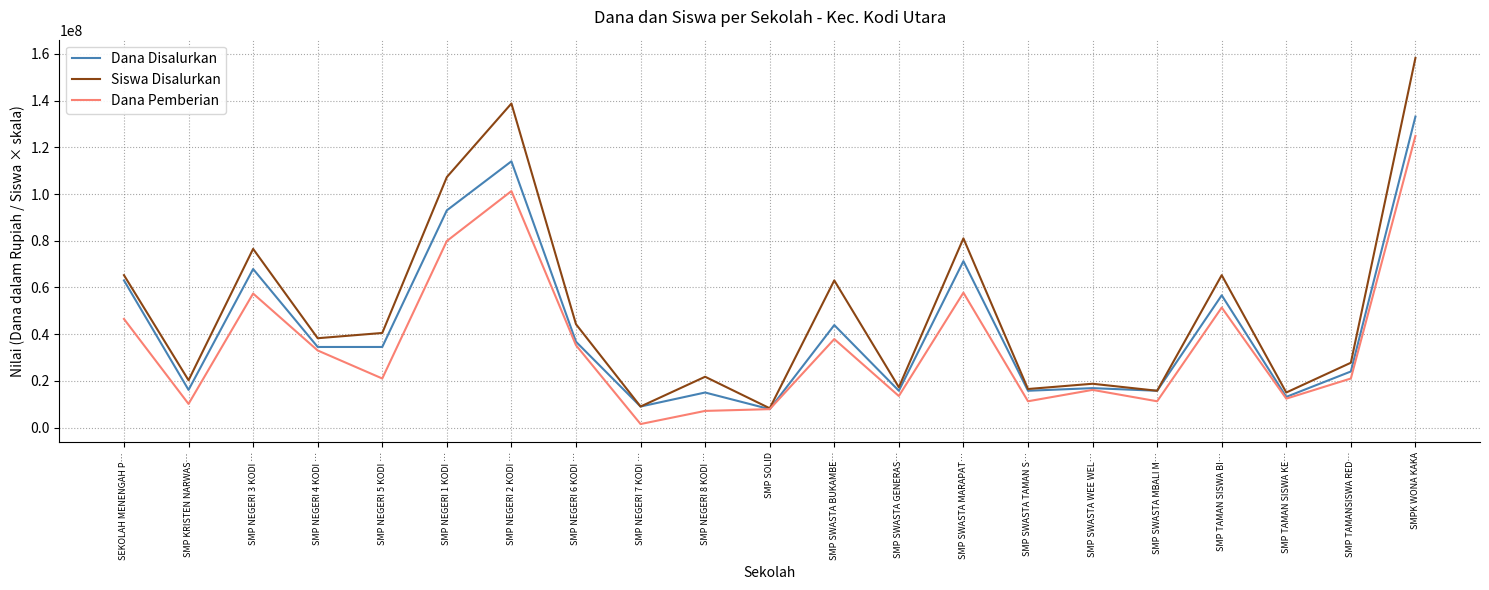

What is the difference between the second highest and minimum values in the Siswa Disalurkan series?

130500000